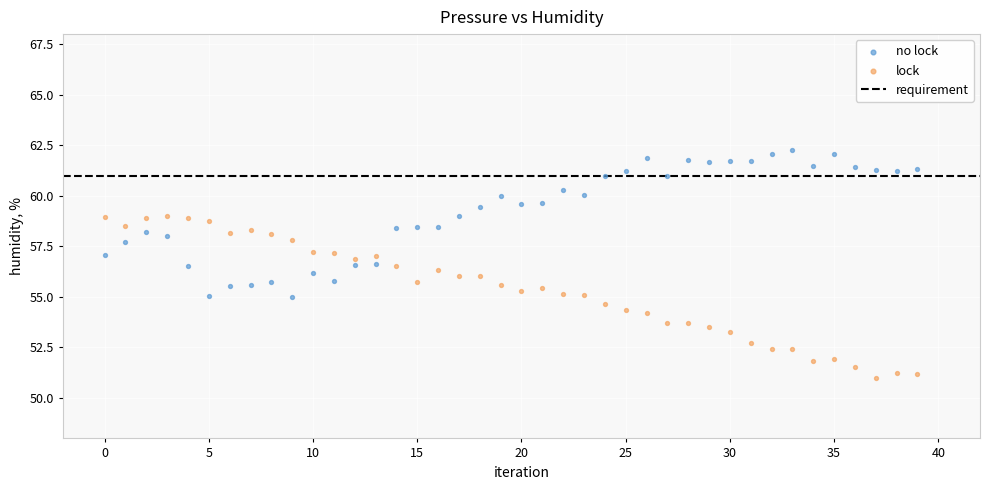

Which series contains the lowest Y value?

lock